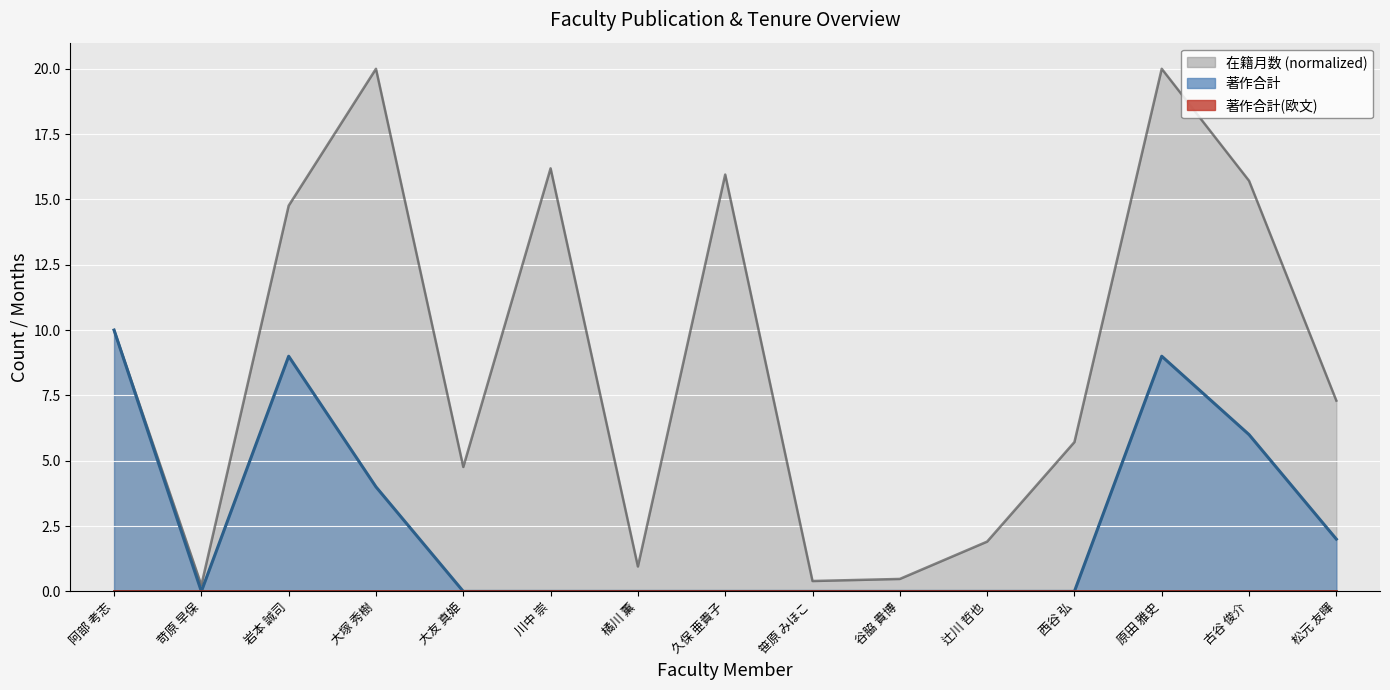

Where is the first local maximum for 著作合計?

岩本 誠司